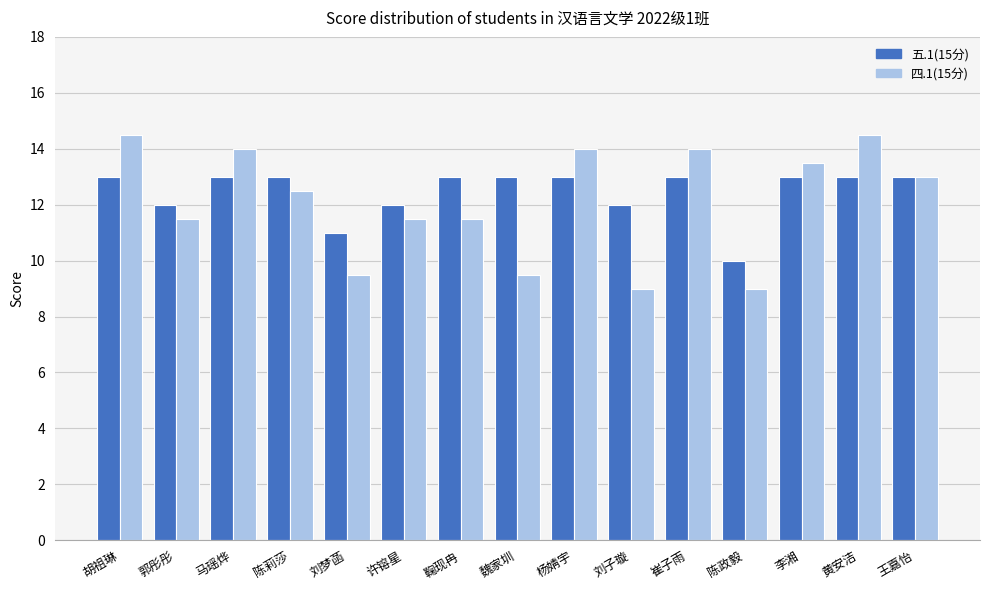

What is the difference between the maximum and minimum values in the 五.1(15分) series?

3.0